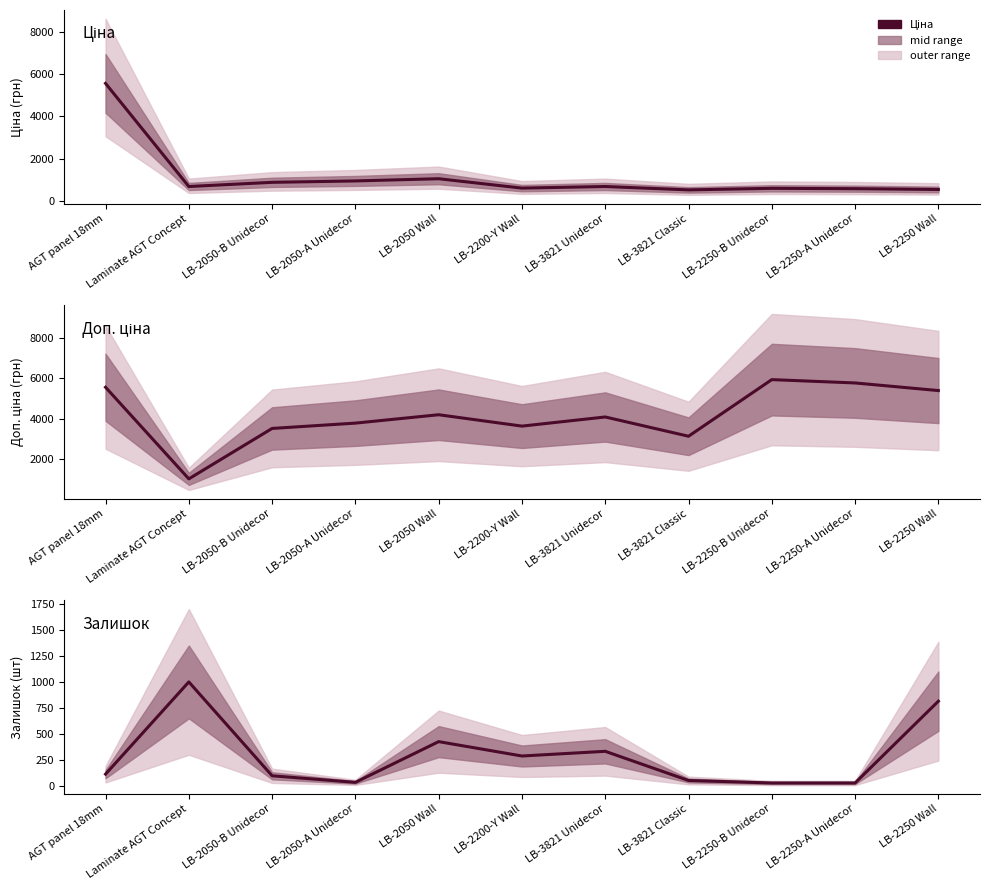

At which category is the sum across all series the highest?

AGT panel 18mm